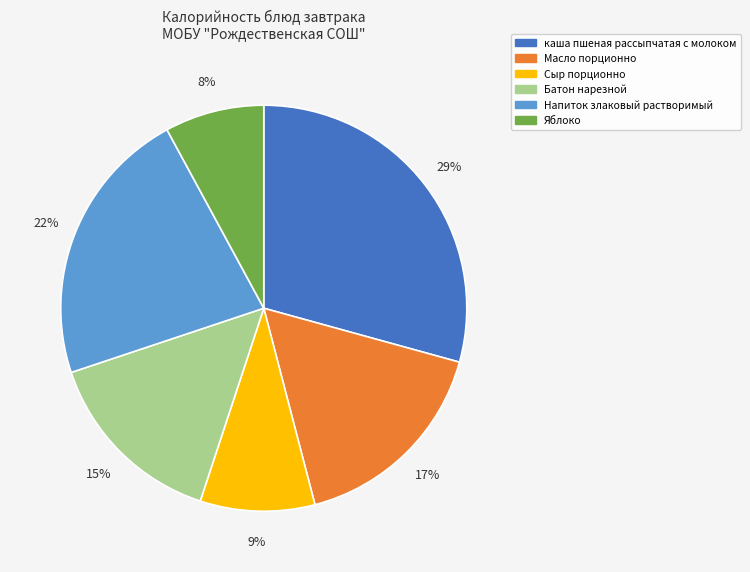

To the nearest percent, what percentage of the pie is каша пшеная рассыпчатая с молоком?

29%